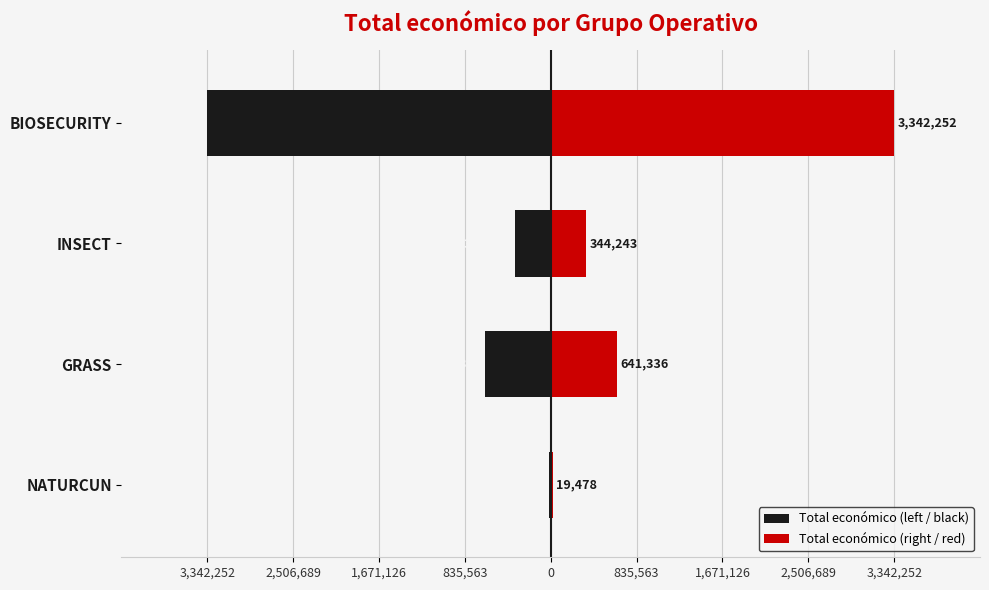

Is it true that Total económico (left / black) equals -1240799 at BIOSECURITY?

False